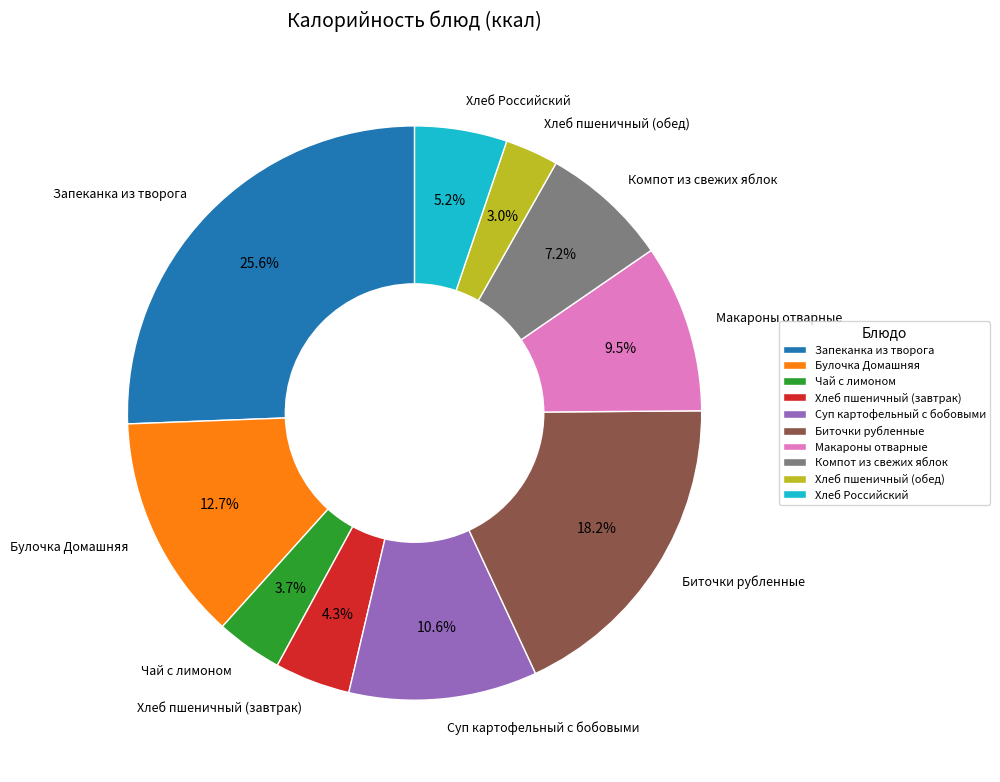

Which slice is the largest?

Запеканка из творога